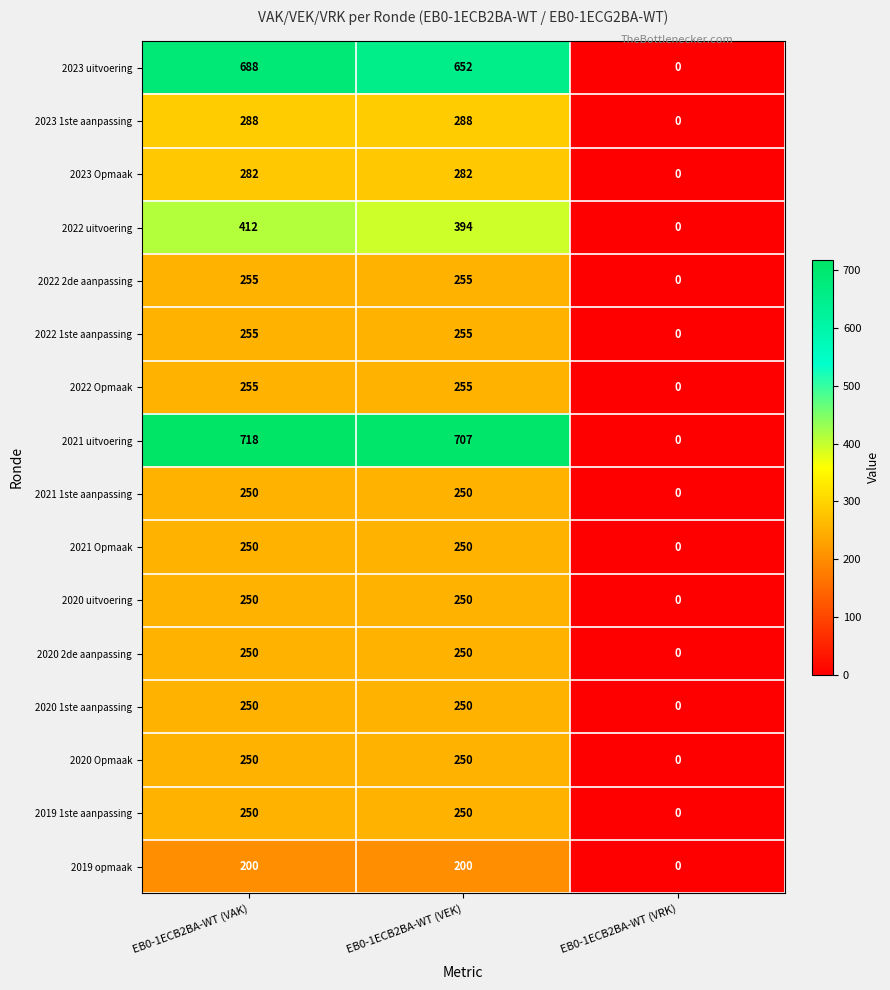

Count the 2022 Opmaak values in the range 0 to 255.

3